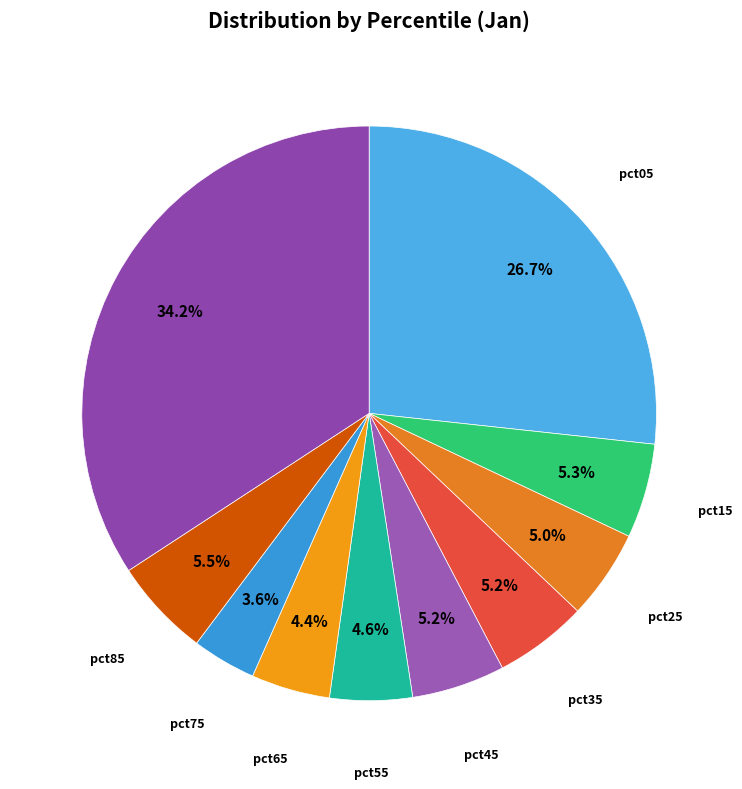

To the nearest percent, what is the average slice percentage?

10%